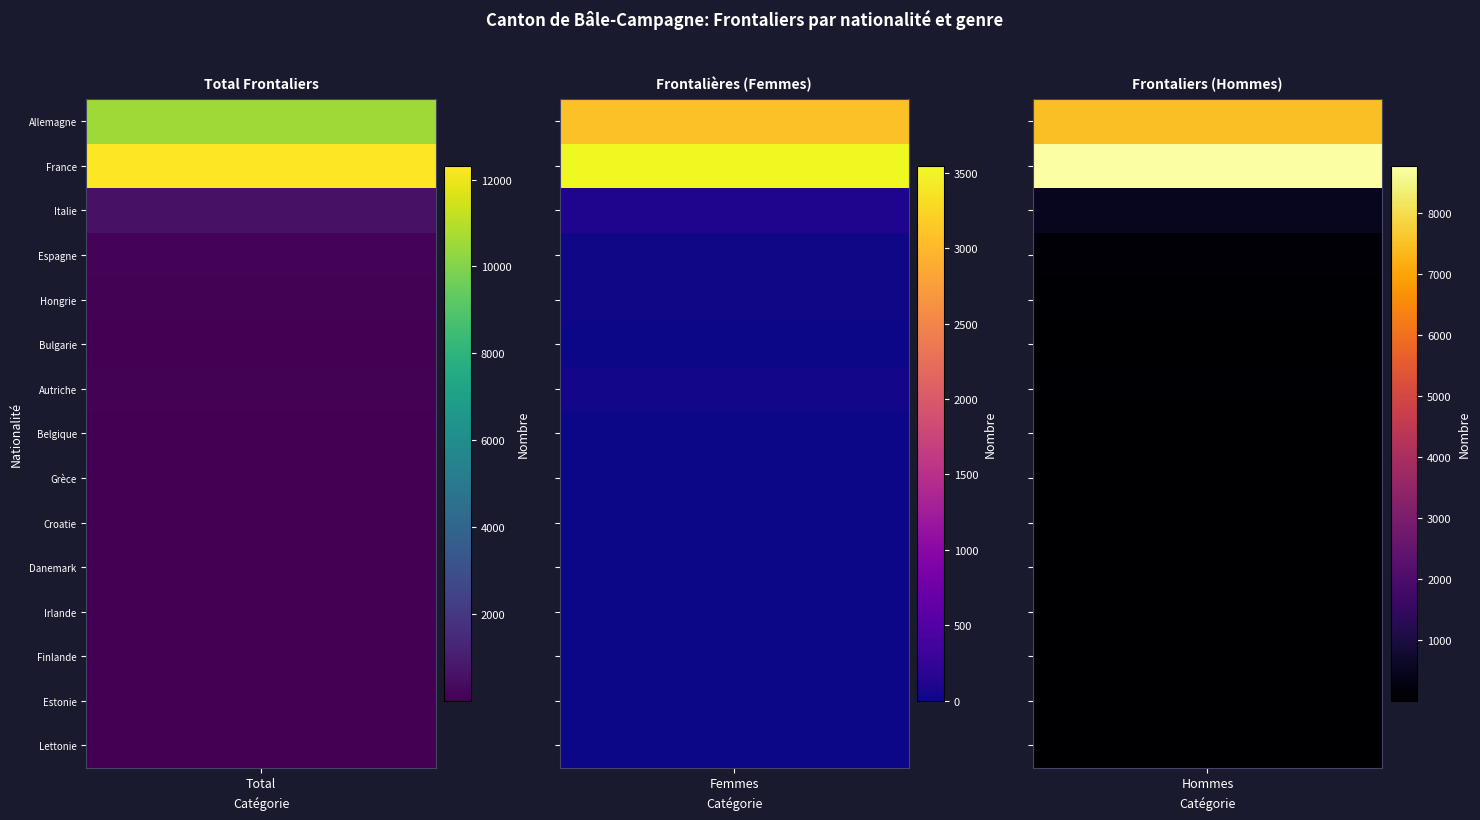

Which series has the largest total across all categories?

France